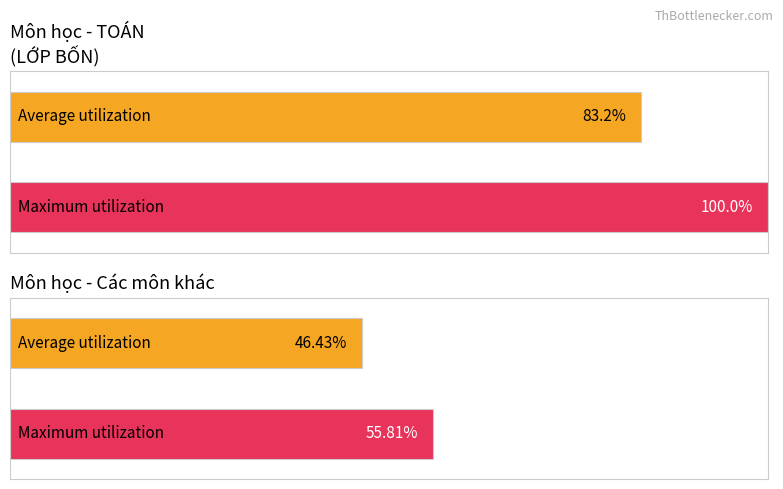

What is the value of the Maximum utilization bar at the 1st from the left?

100.0